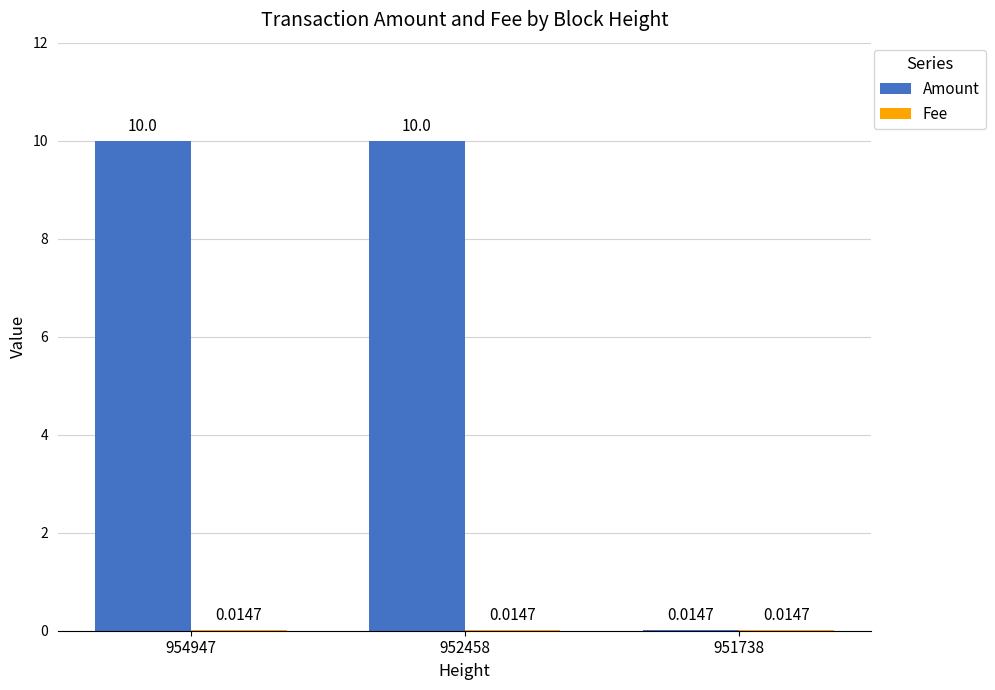

Which series changed the most between 954947 and 951738?

Amount